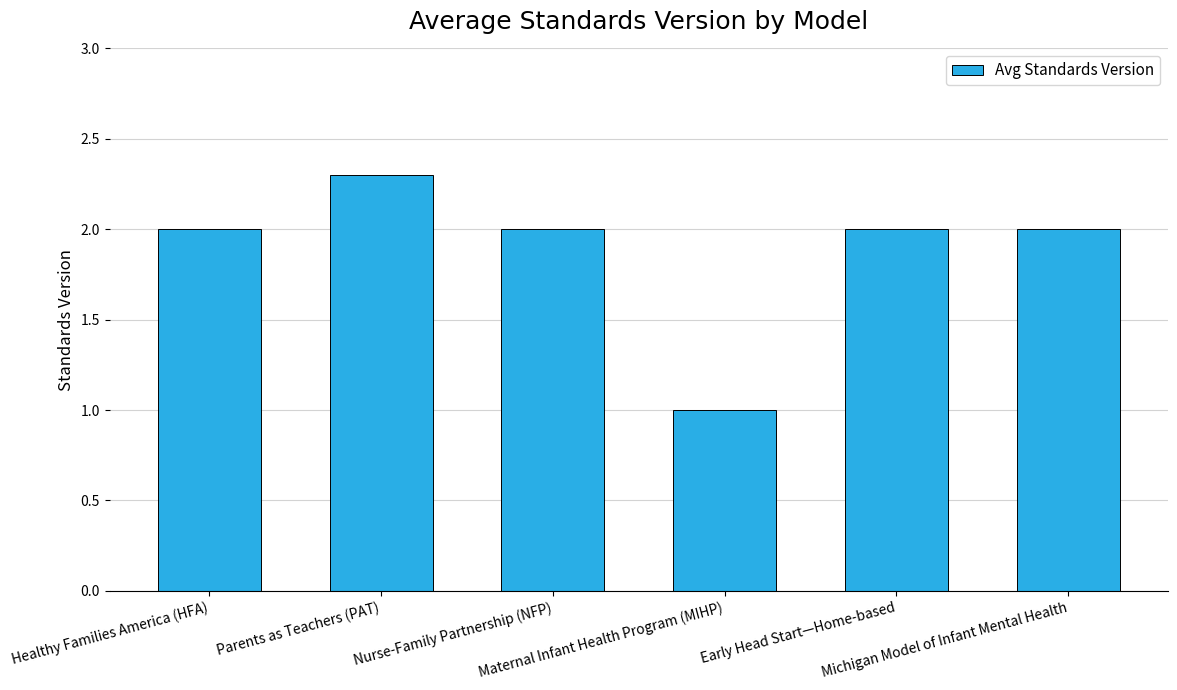

True or false: the data shows 2.0 at Michigan Model of Infant Mental Health.

True